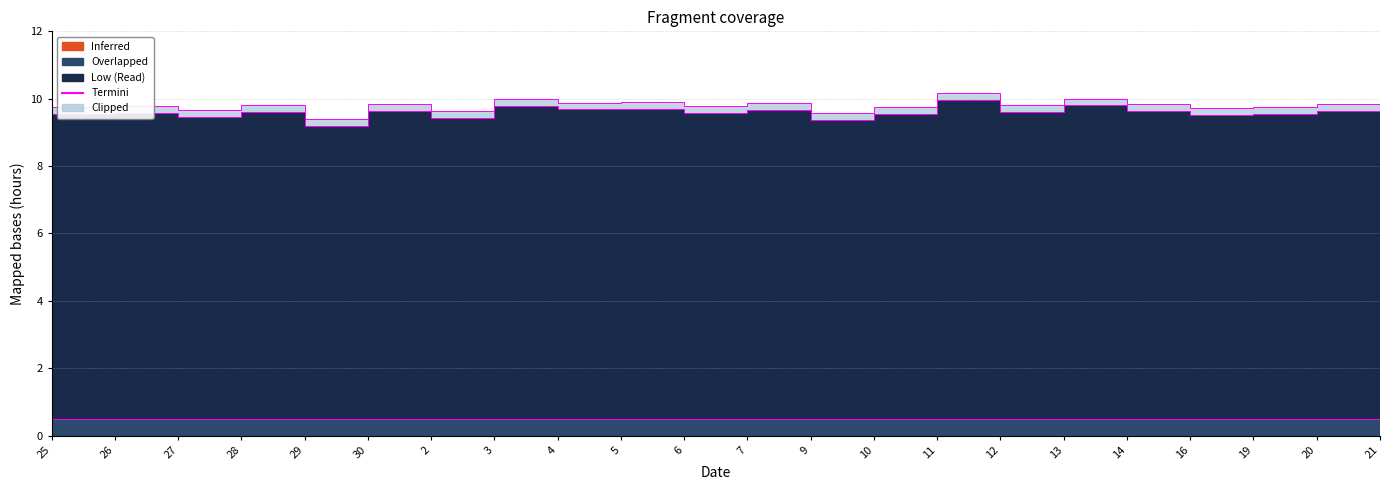

True or false: Overlapped and Low cross at least once.

False